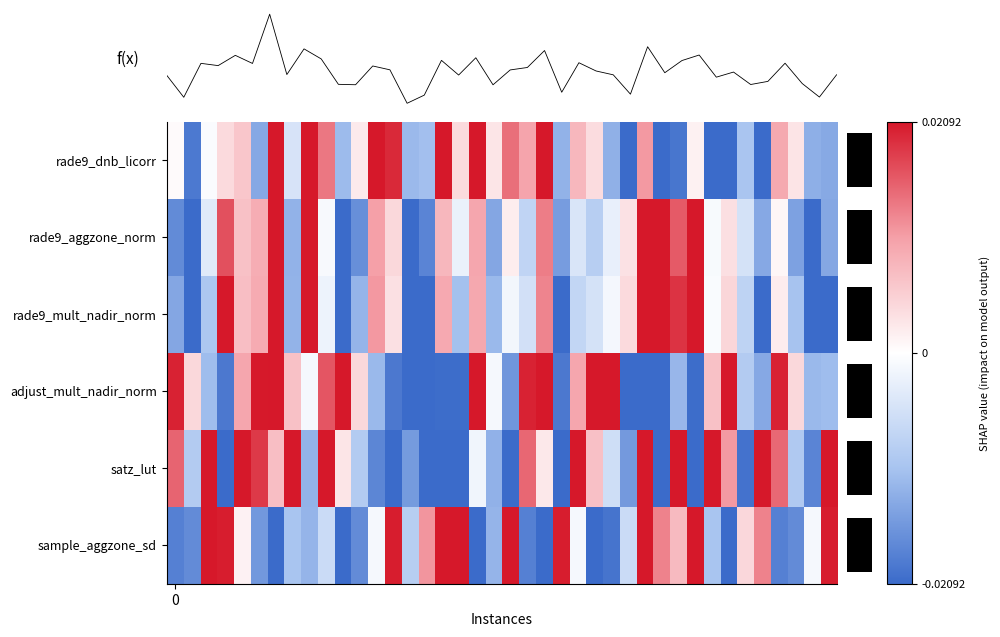

How many series are shown in this chart?

6